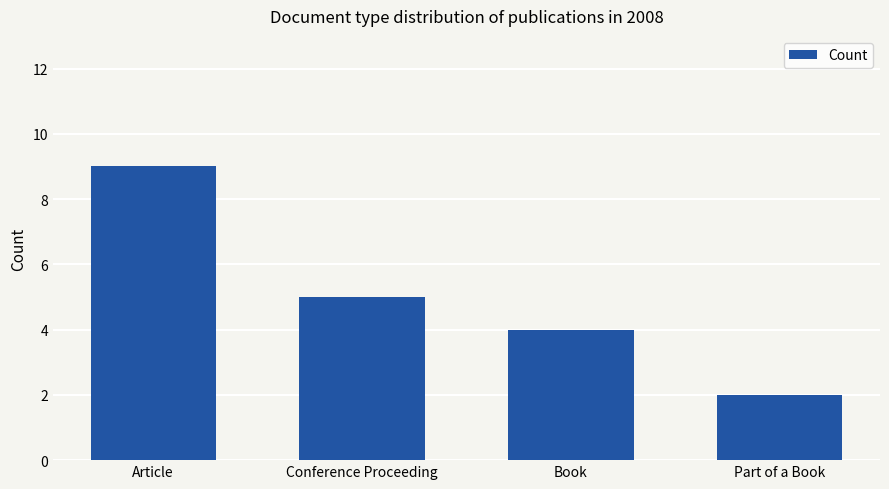

Which label corresponds to the smallest value in the chart?

Part of a Book